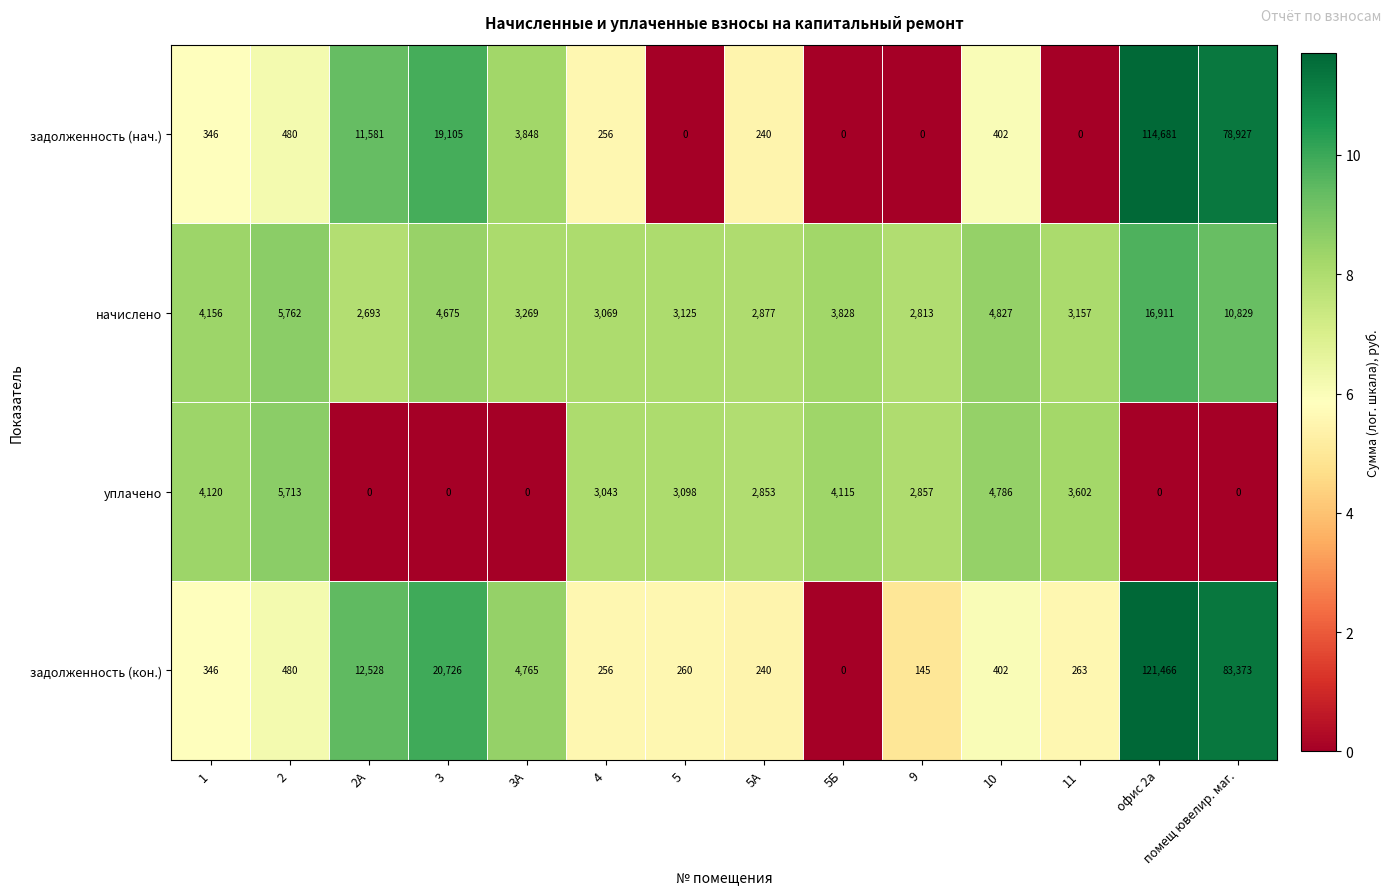

What is the difference between the second highest and second lowest values in the начислено series?

8016